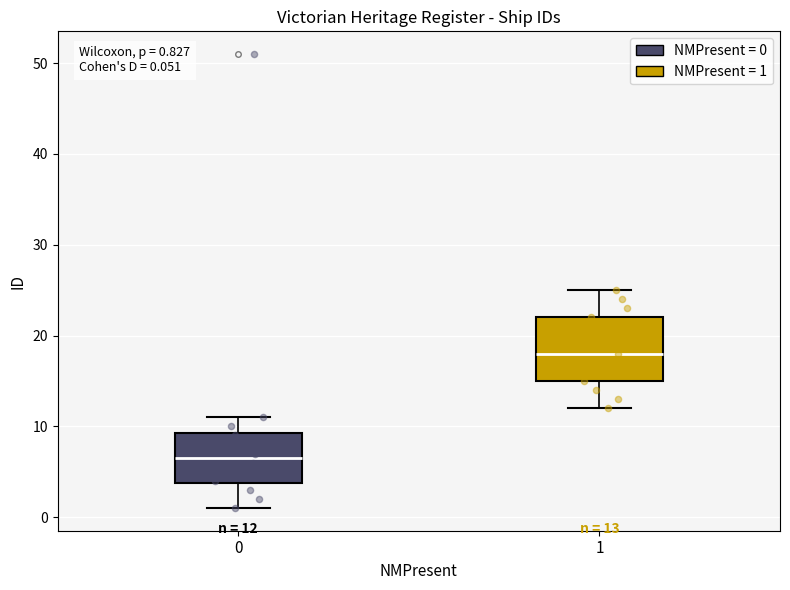

Comparing the boxes themselves (not the whiskers), which one is the tallest?

1